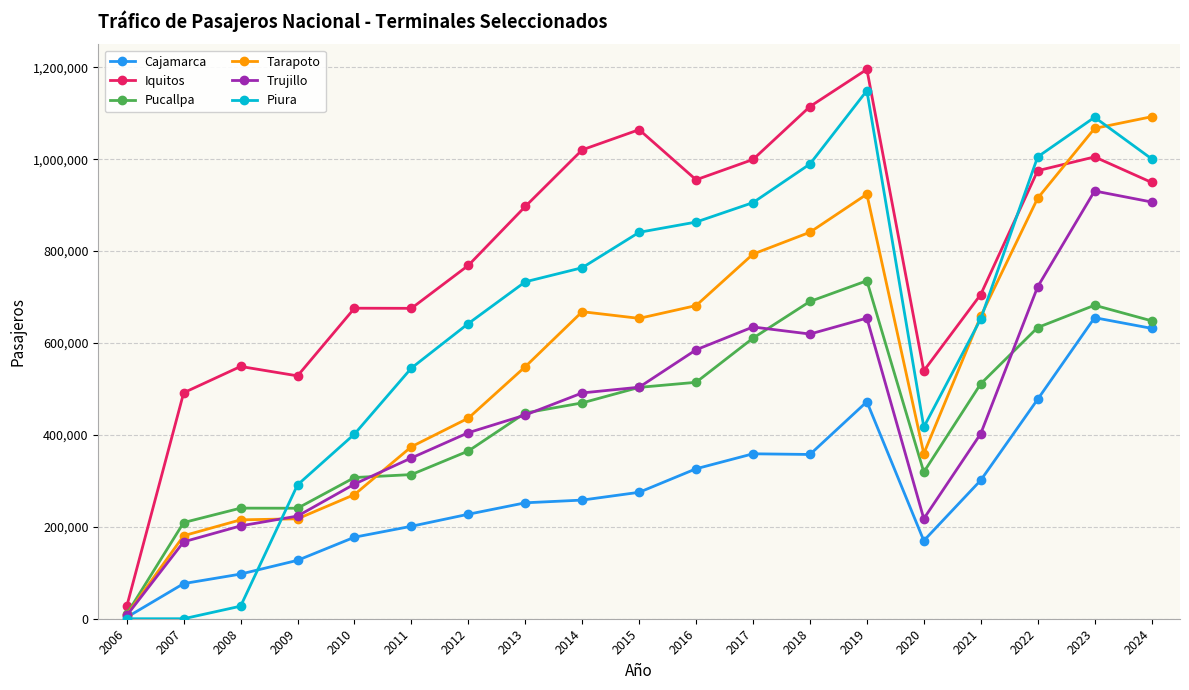

Is the value of Trujillo at 2019 greater than the value of Cajamarca at 2011?

Yes